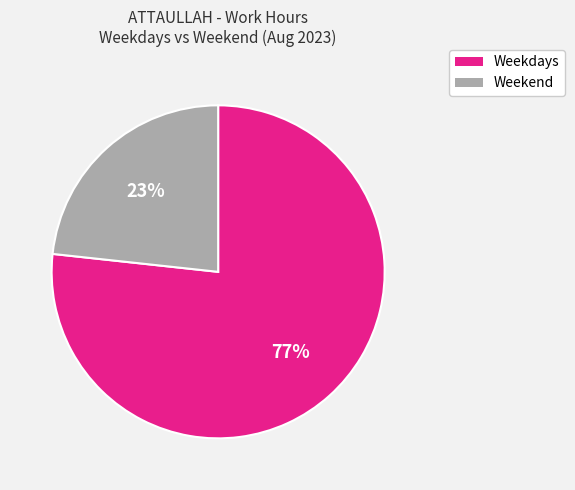

To the nearest percent, what is the average slice percentage?

50%